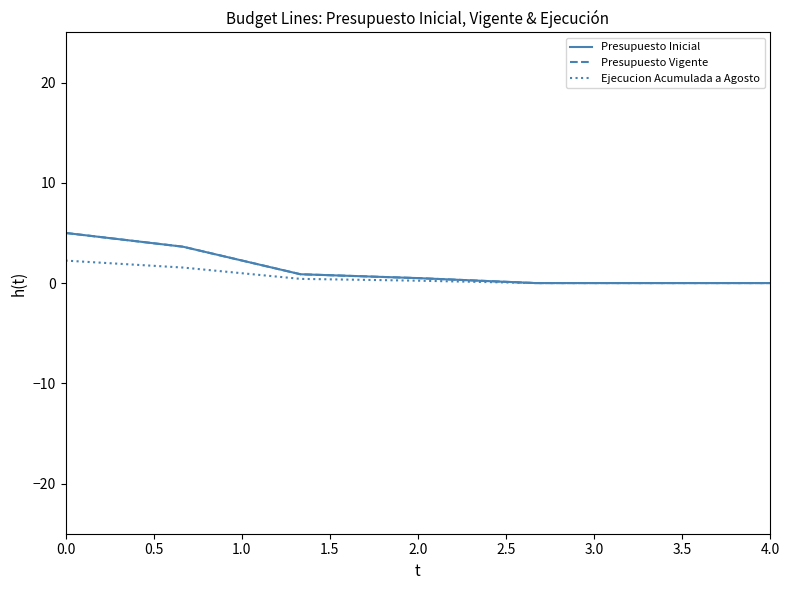

Does the chart have visible grid lines?

No